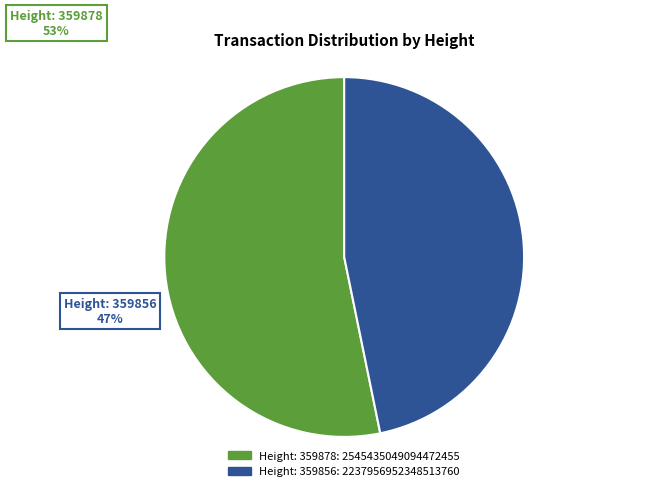

Is there any slice that represents more than half of the pie?

Yes